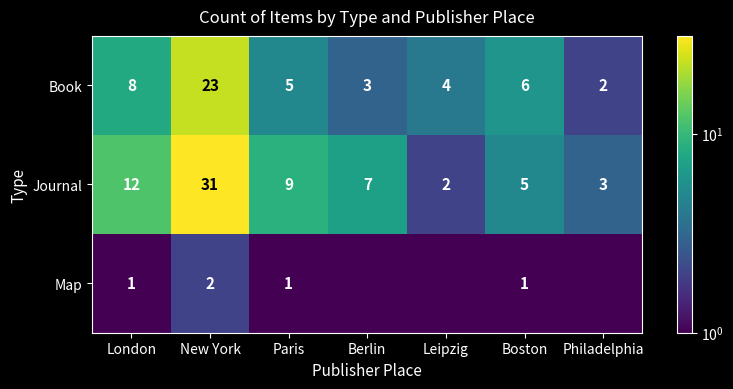

The Map series shows 2.0 at New York. True or false?

True